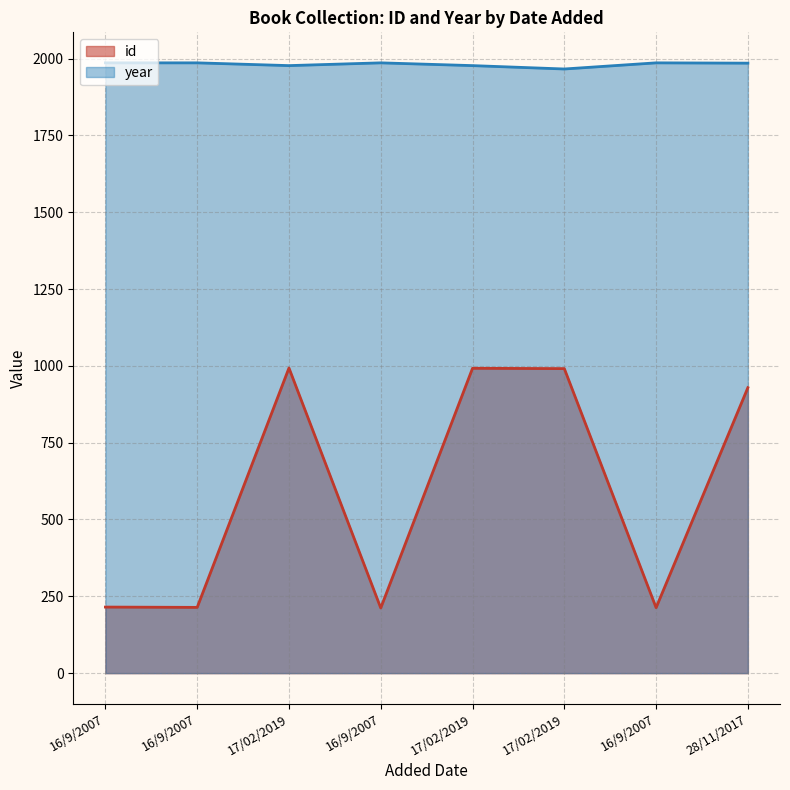

What is the average value of the year series?

1981